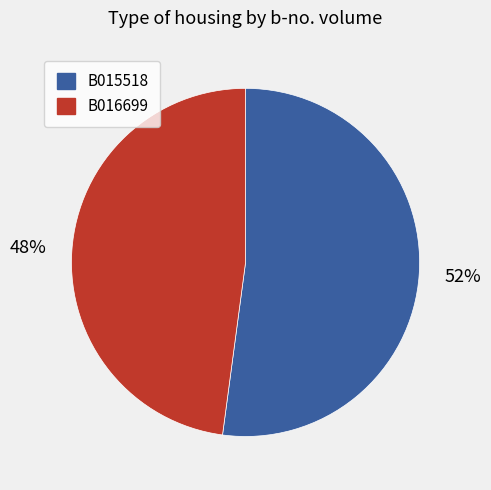

Is the sum of B016699 and B015518 greater than half?

Yes